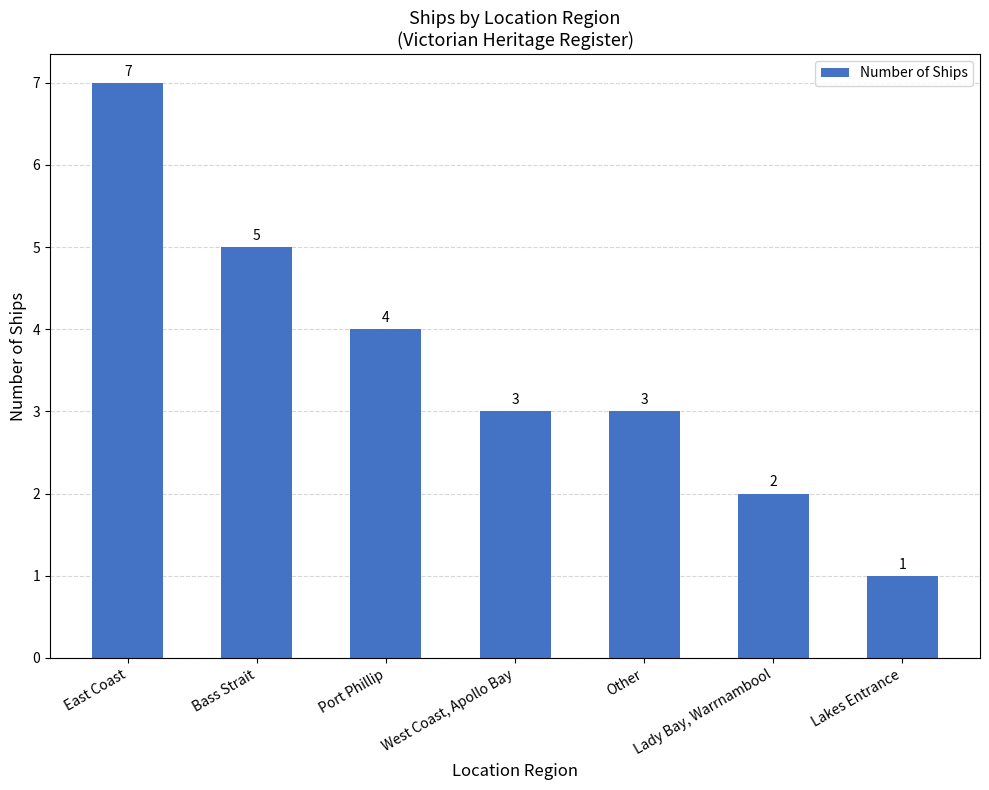

What is the ratio of the value at Lady Bay, Warrnambool to the value at West Coast, Apollo Bay?

0.7